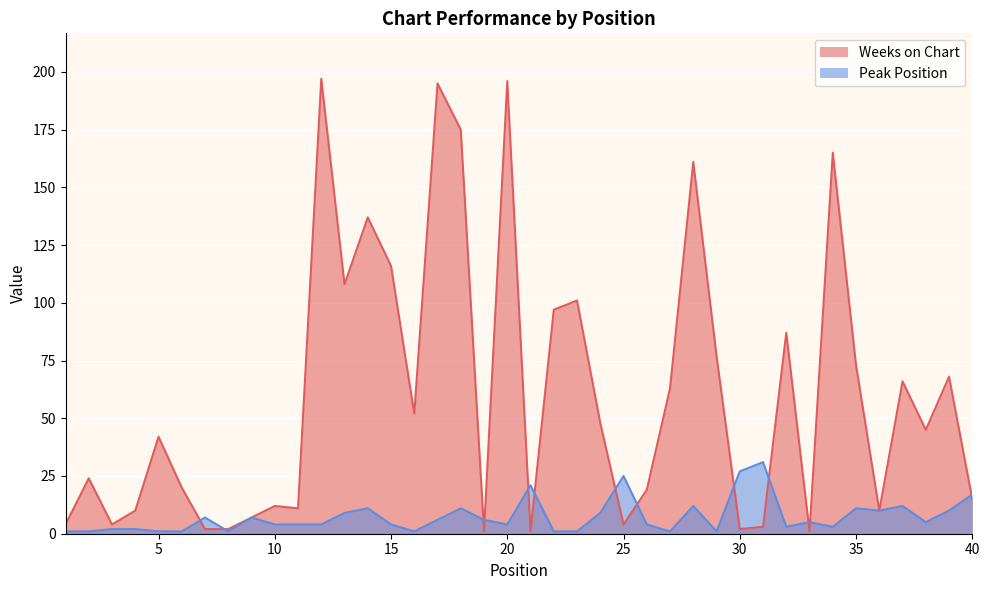

Does the chart display data point markers on the line(s)?

No